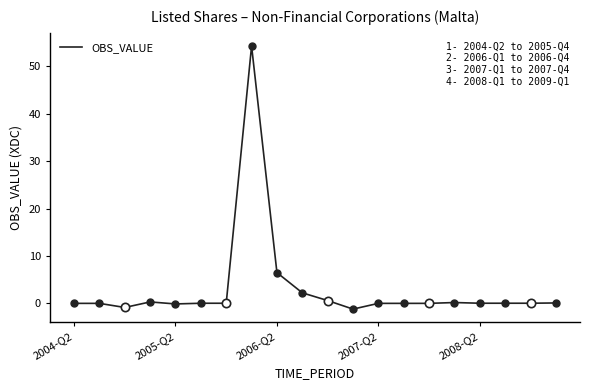

What is the maximum value shown in the chart?

54.3